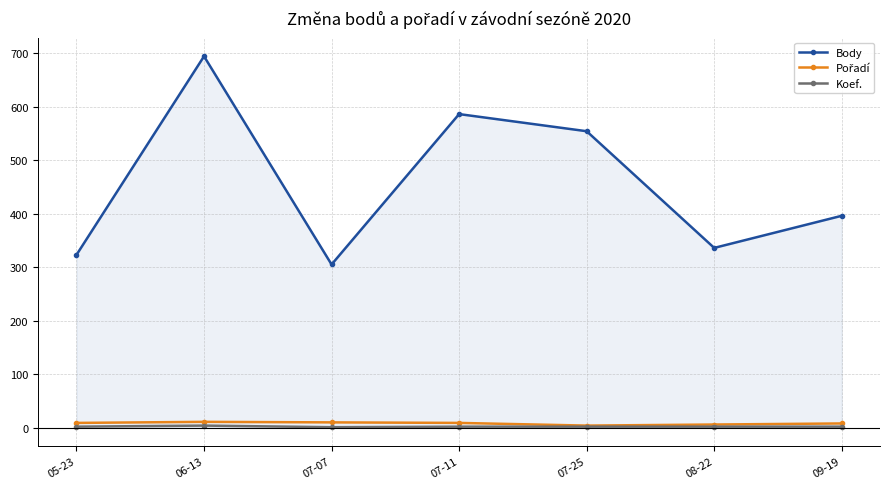

What is the label of the 5th point from the right?

07-07